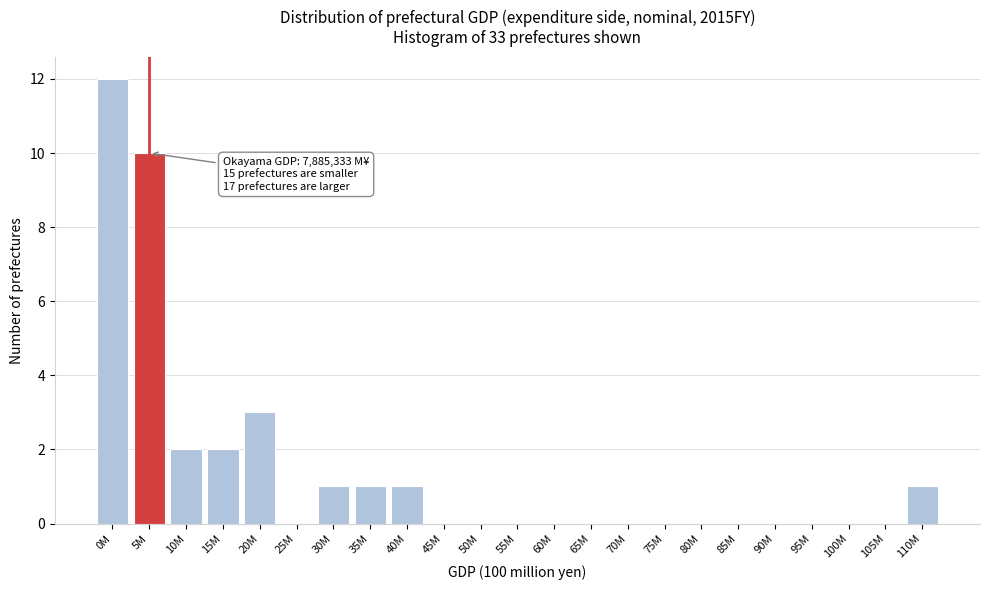

Reading right to left, what are all the values shown in this chart?

110M=1	105M=0	100M=0	95M=0	90M=0	85M=0	80M=0	75M=0	70M=0	65M=0	60M=0	55M=0	50M=0	45M=0	40M=1	35M=1	30M=1	25M=0	20M=3	15M=2	10M=2	5M=10	0M=12